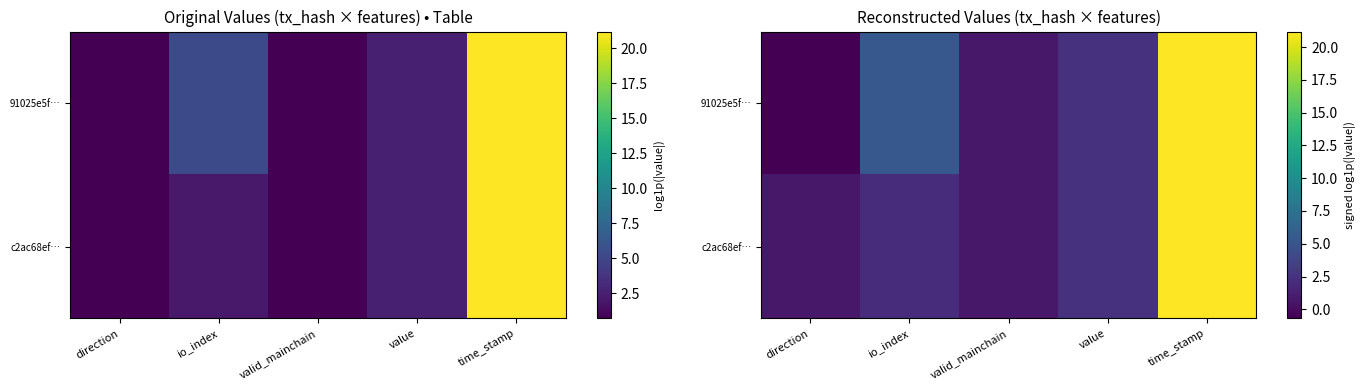

What is the smallest value displayed?

-0.7